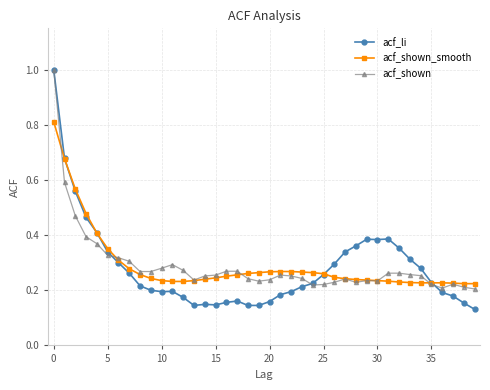

What is the highest value of the acf_shown_smooth series?

0.8